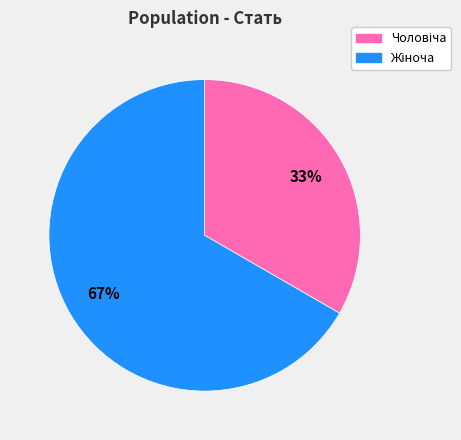

Is there any slice that represents more than half of the pie?

Yes